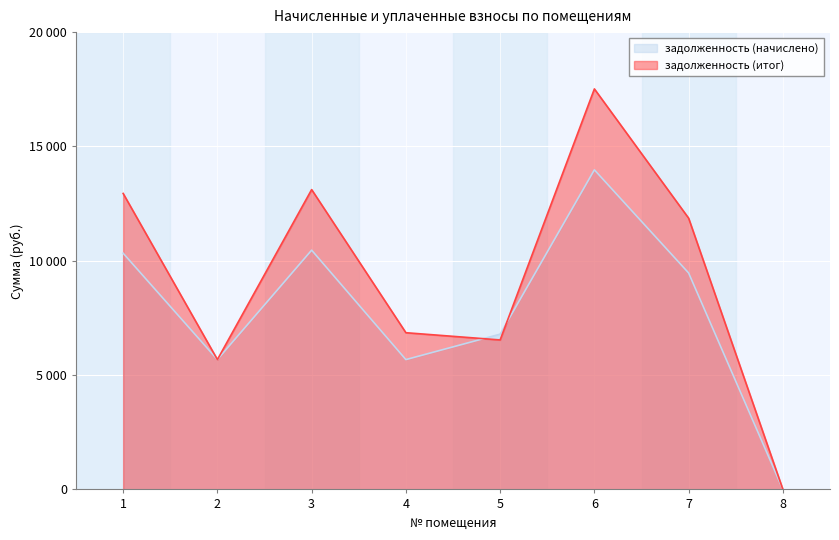

Which series has the largest total across all categories?

задолженность (итог)